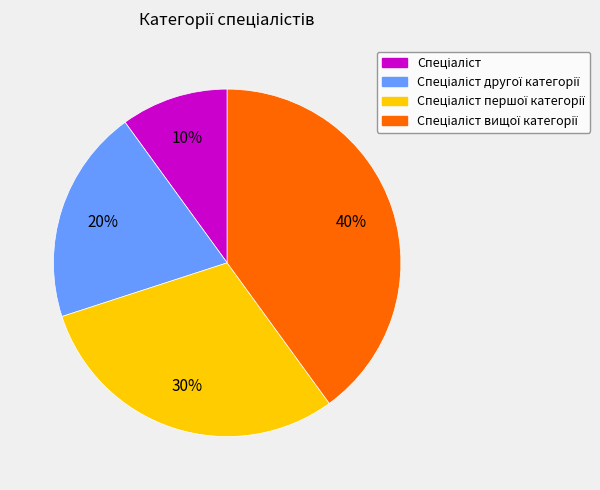

Is there a majority slice in this chart?

No